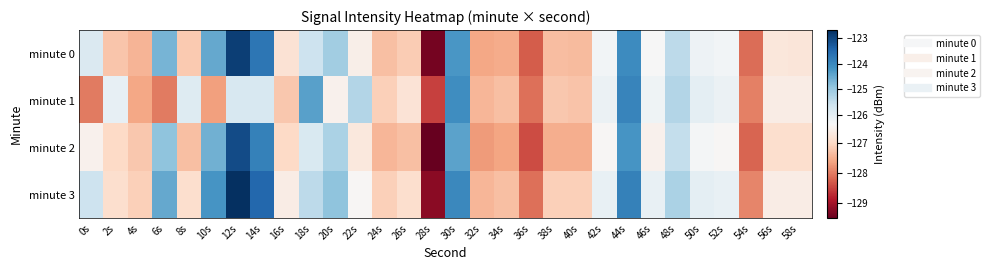

At which category is the sum across all series the highest?

12s